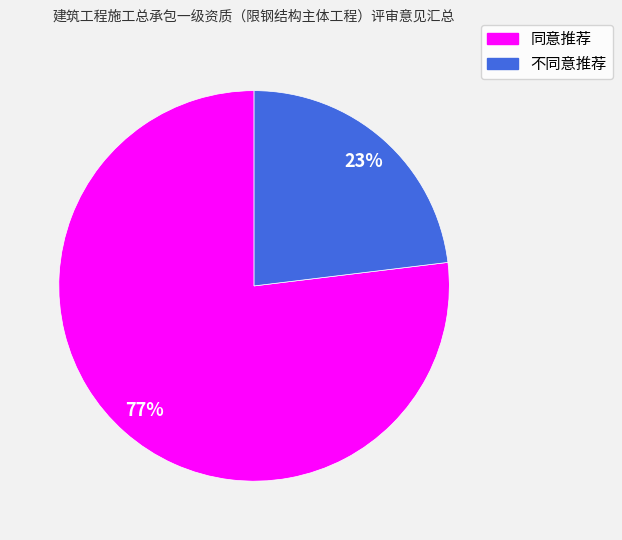

What percentage is the 同意推荐 slice, to the nearest percent?

77%